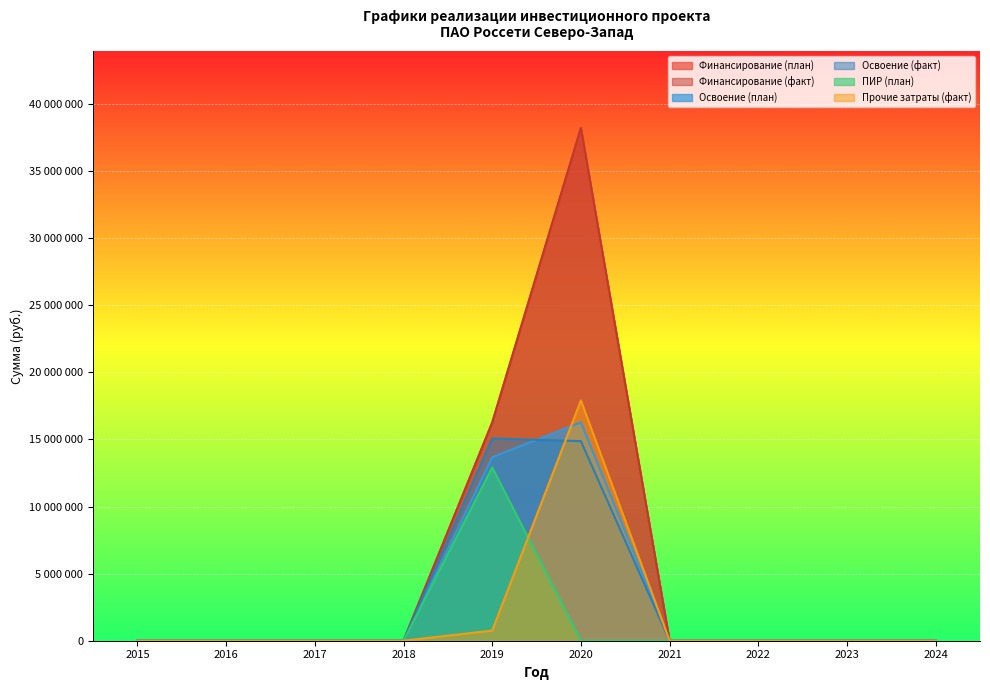

What are all the series names shown in the legend?

Финансирование (план), Финансирование (факт), Освоение (план), Освоение (факт), ПИР (план), Прочие затраты (факт)